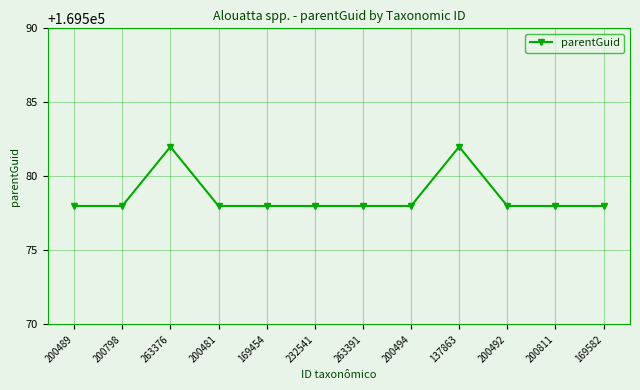

True or false: there are more than 0 points higher than both neighbors.

True